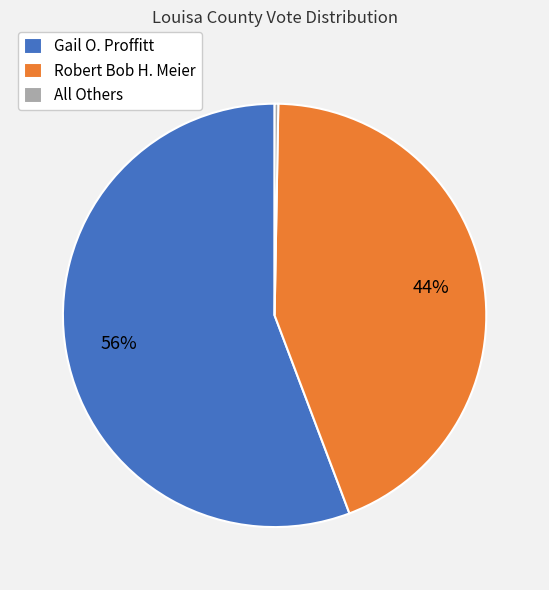

True or false: All Others accounts for 0% of the total.

True